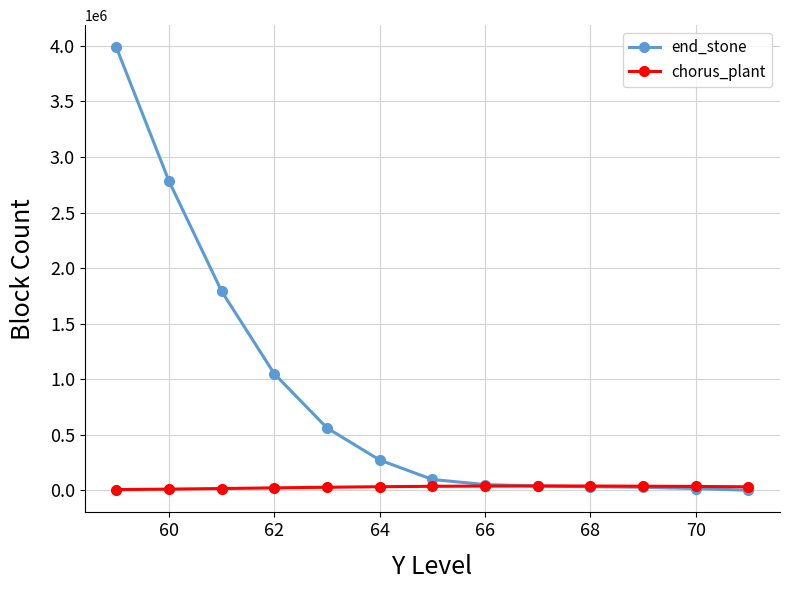

Which series has the largest total across all categories?

end_stone